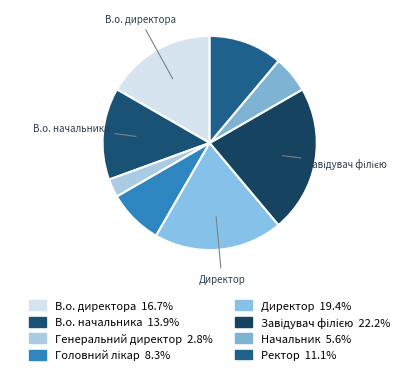

Count the number of slices in the pie.

8